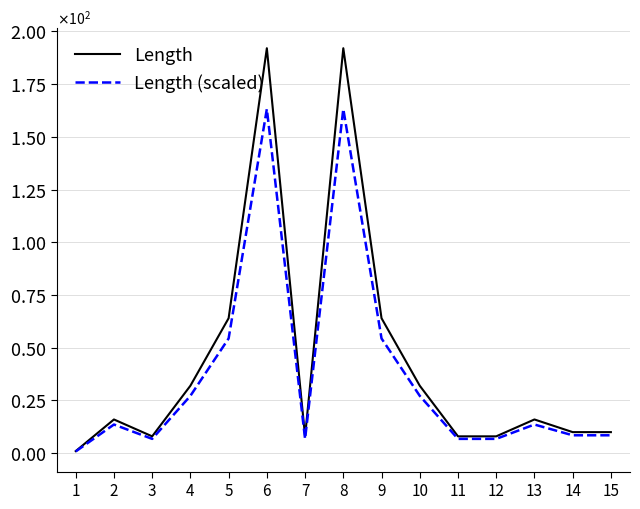

What is the value of the Length (scaled) point at the 4th from the left?

27.2